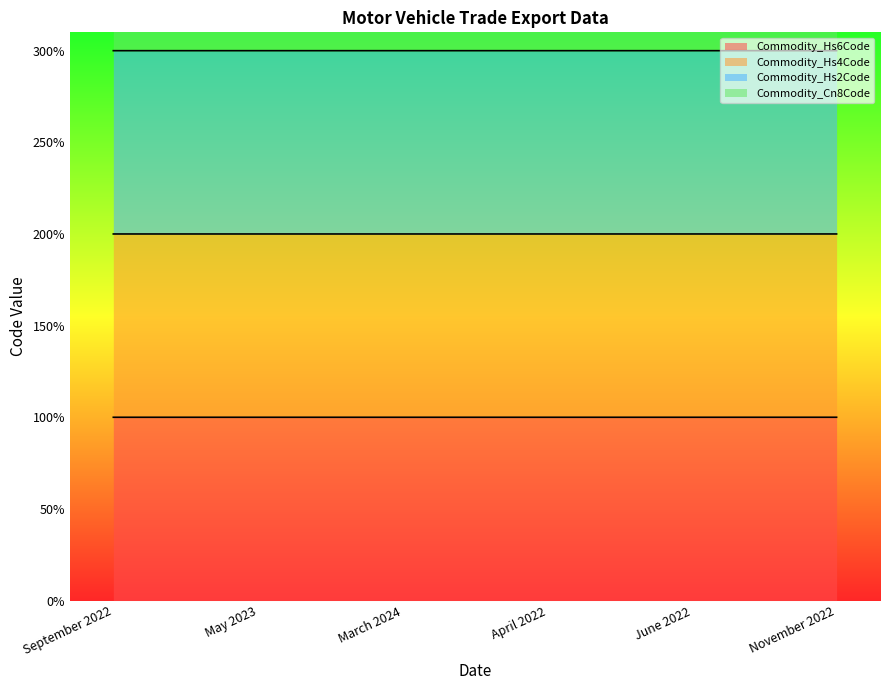

True or false: Commodity_Cn8Code has a value of 400.0 at April 2022.

True